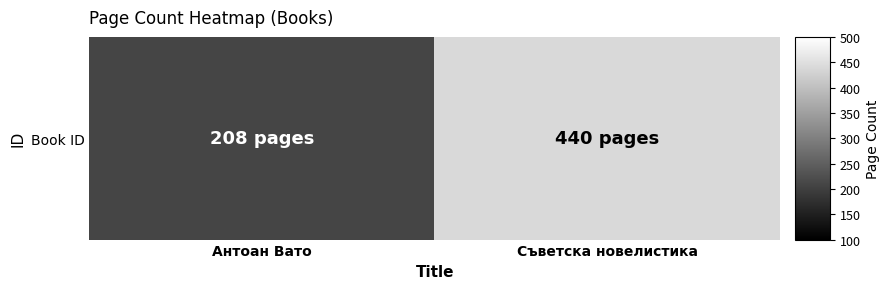

Rank the categories by value from lowest to highest.

Антоан Вато, Съветска новелистика